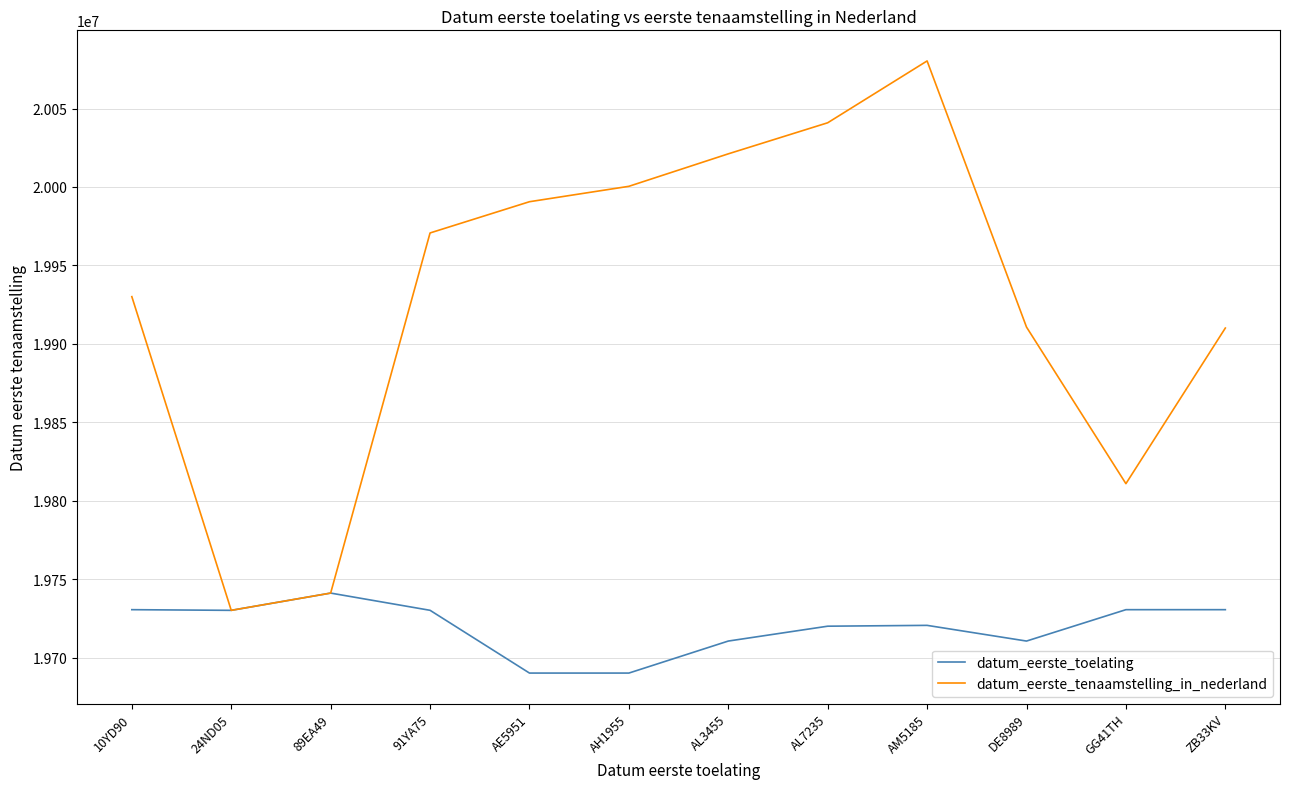

What is the total value across all series at 89EA49?

39482404